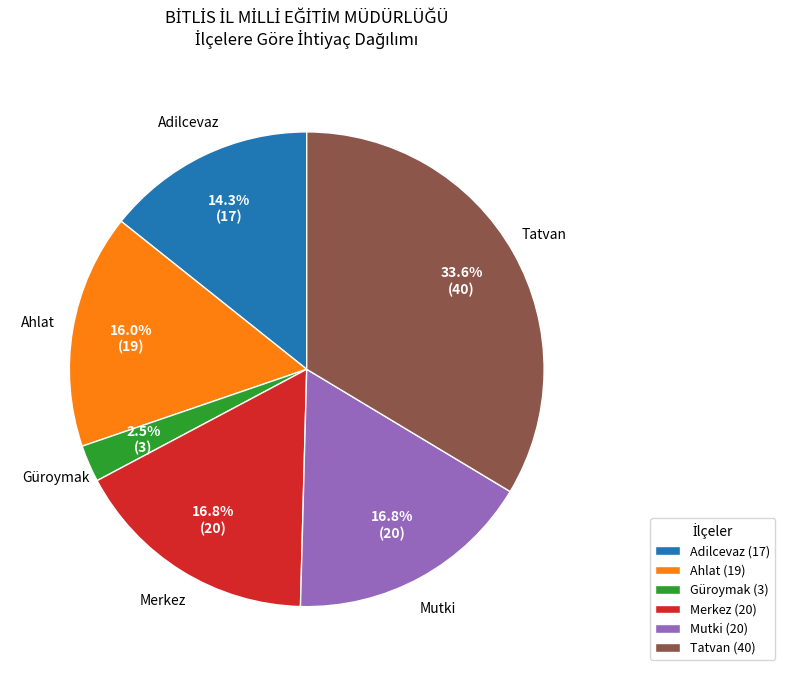

Which category has the biggest portion of the pie?

Tatvan